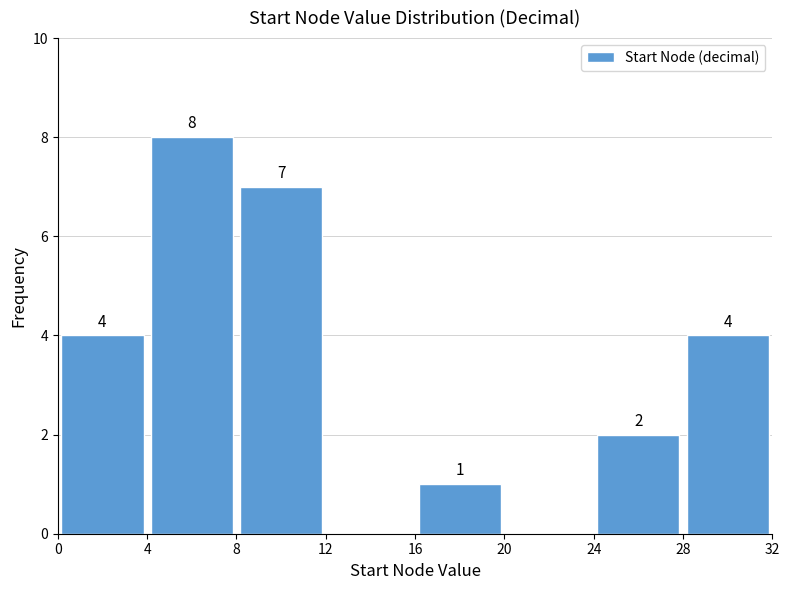

Which range on the x-axis has the tallest bar?

4 to 8